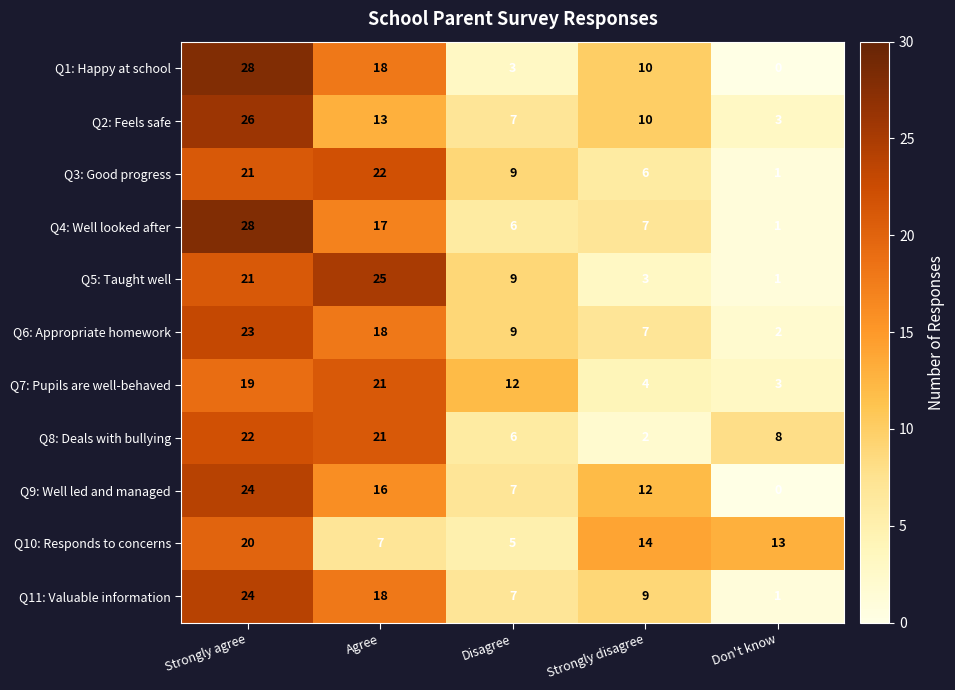

Between Strongly agree and Disagree, which series saw the biggest shift?

Q1: Happy at school